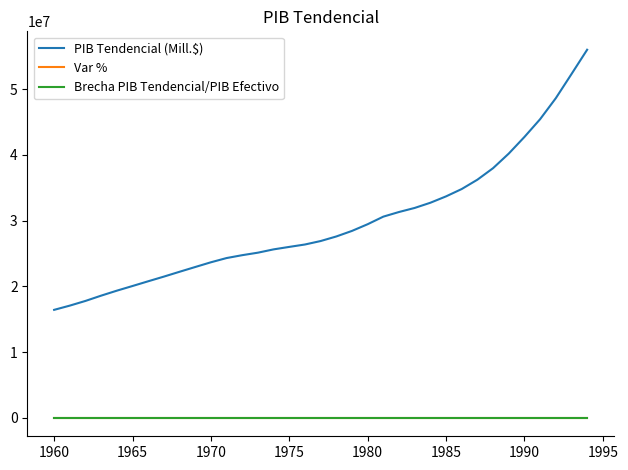

What is the greatest value displayed?

56013624.5